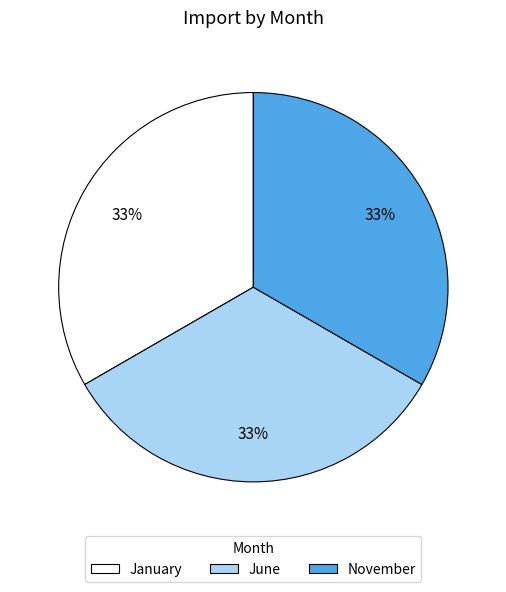

Is the sum of November and June greater than half?

Yes